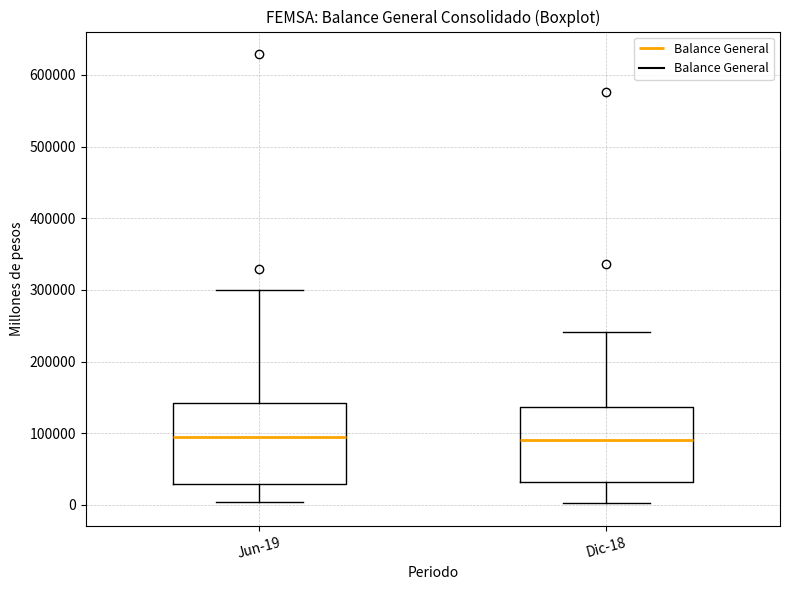

Reading left to right, transcribe this box plot: for each box, give where its median line is, the range the box spans, and where its two whiskers end, as read against the y-axis. The values are not printed on the chart, so give them approximately, as read against the axis.

Jun-19: median 90000, box 30000 to 140000, whiskers 0 to 300000
Dic-18: median 90000, box 30000 to 140000, whiskers 0 to 240000